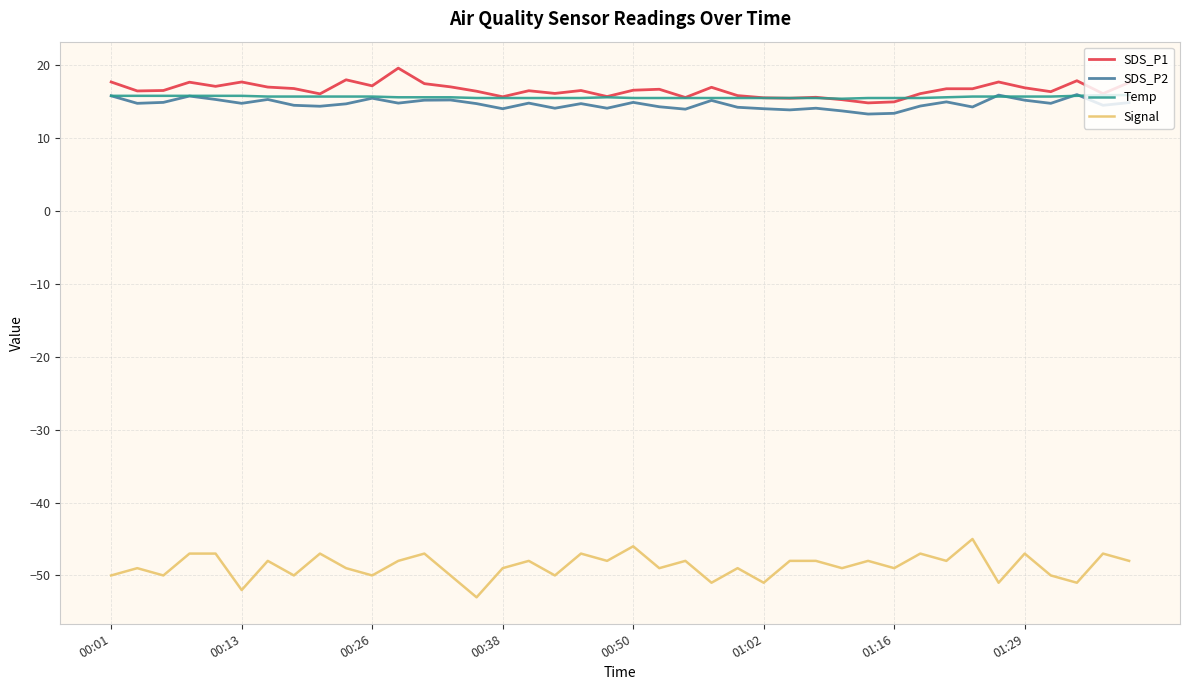

What is the lowest value of the Temp series?

15.4